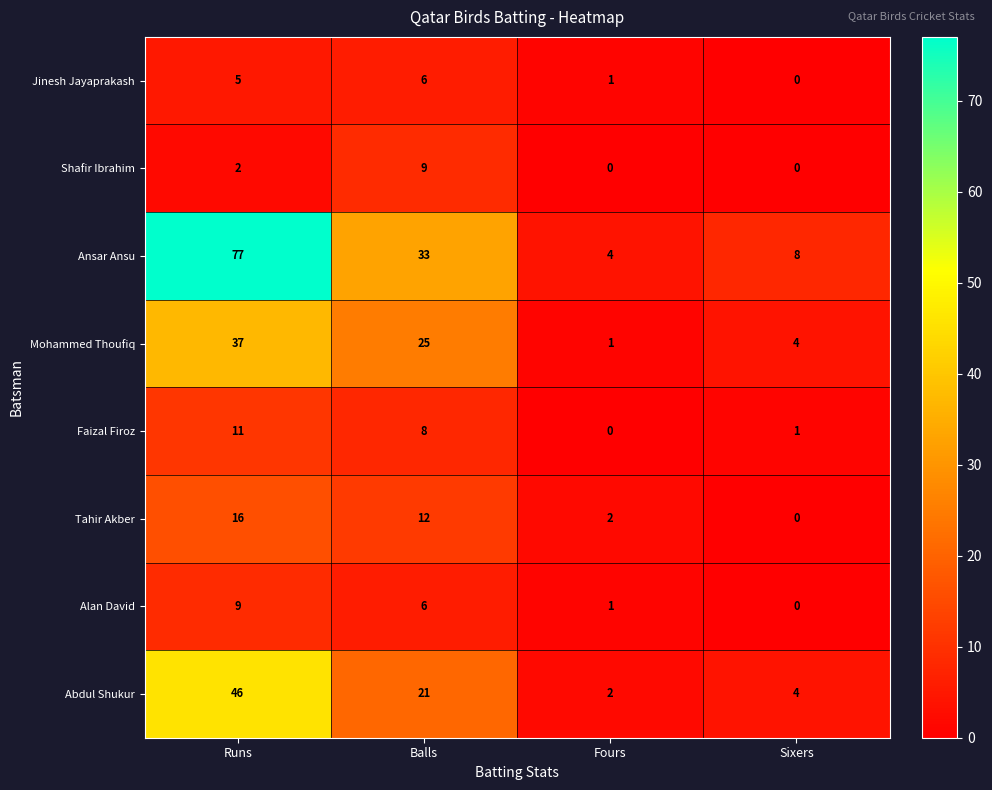

At how many categories does at least one series exceed 5?

3